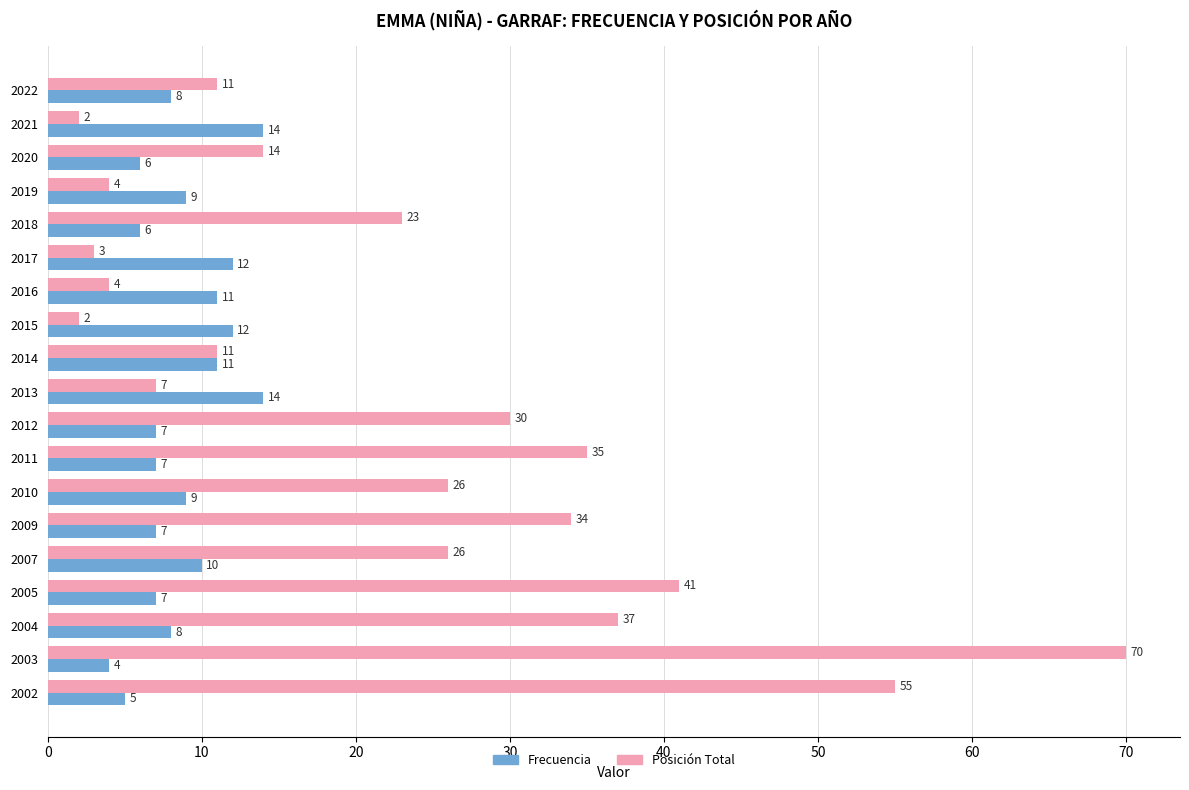

What is the difference between the maximum and second lowest values in the Frecuencia series?

9